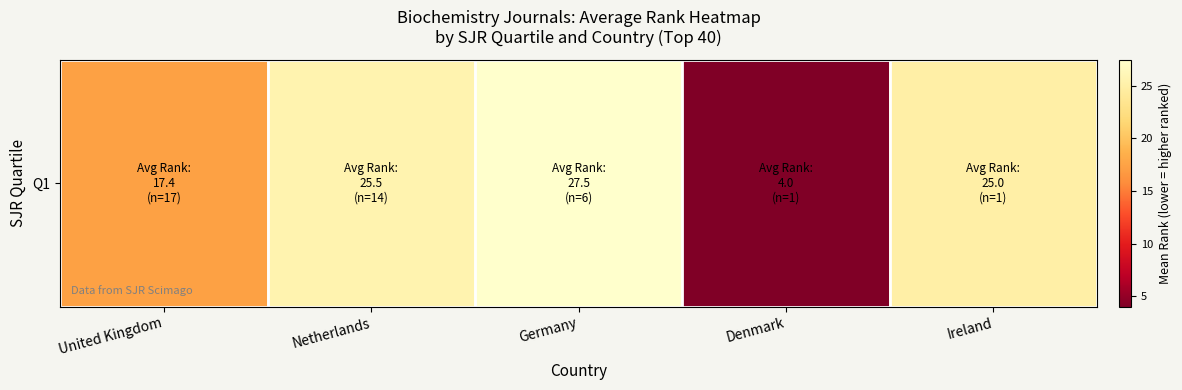

Reading right to left, list all the values displayed in this chart.

Ireland=25.0	Denmark=4.0	Germany=27.5	Netherlands=25.5	United Kingdom=17.4